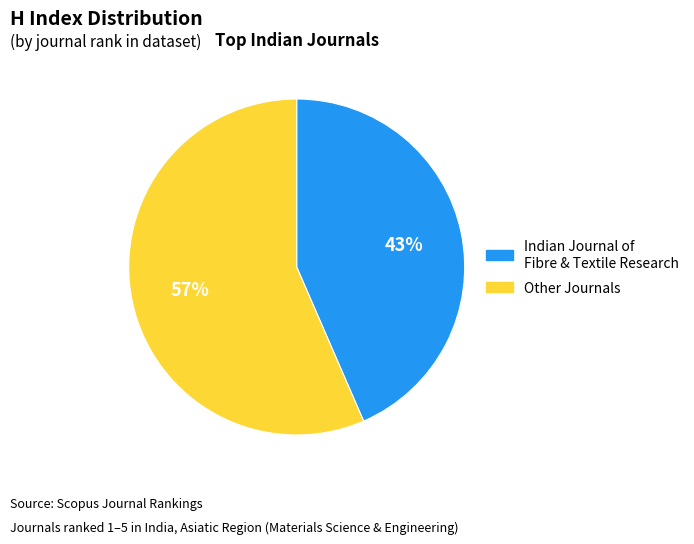

Is there a majority slice in this chart?

Yes